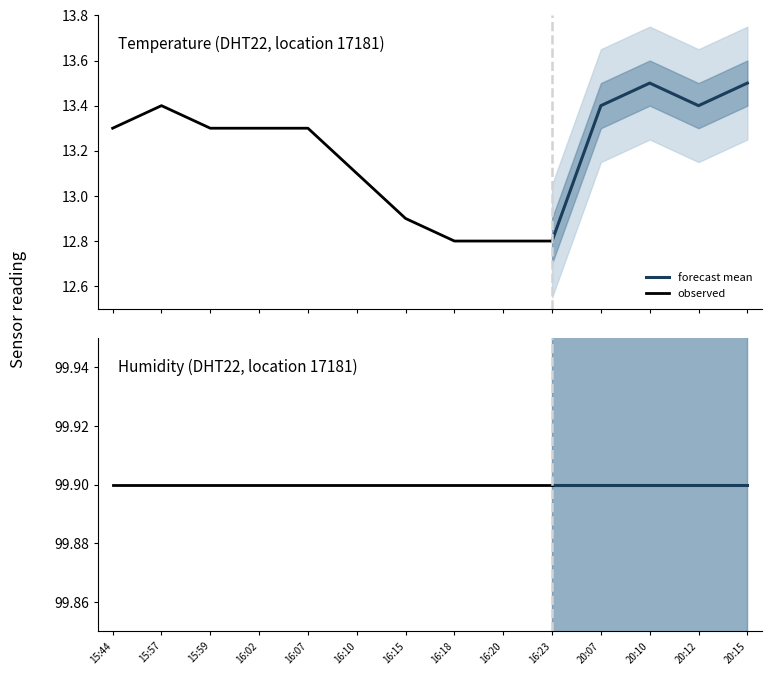

What is the greatest value displayed?

99.9